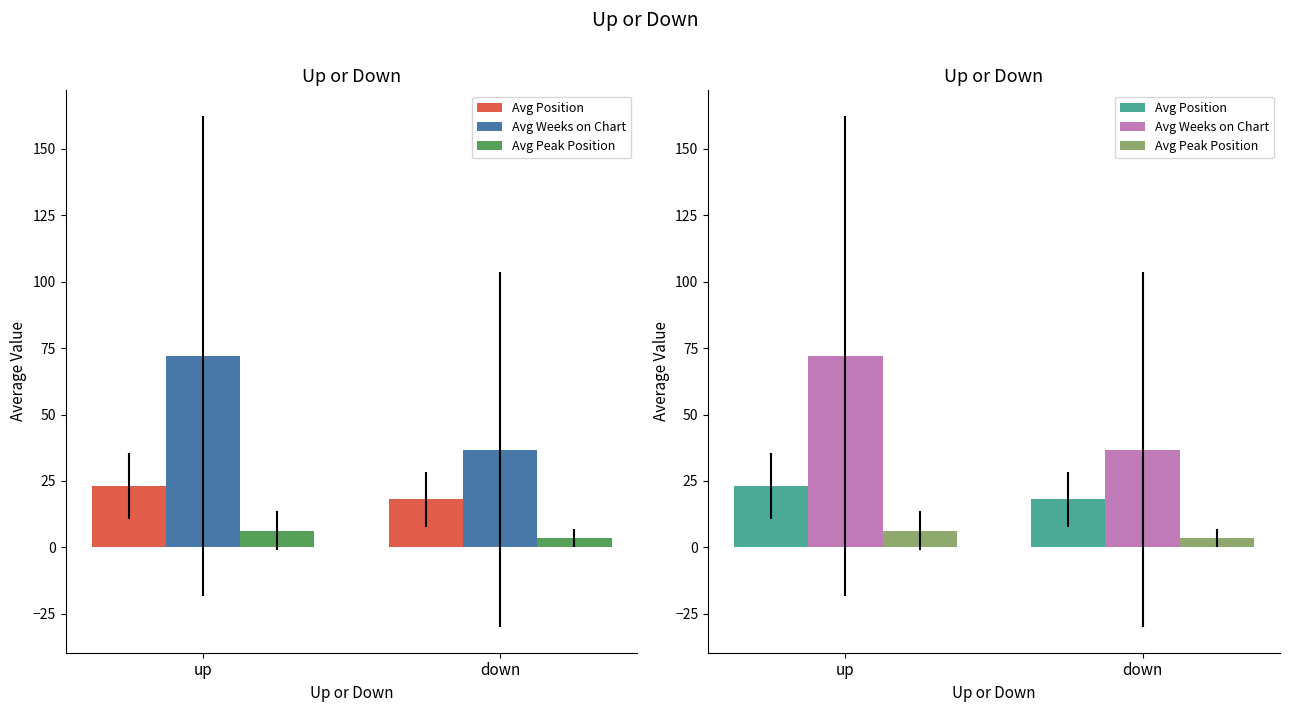

Is the value of Avg Position at down greater than the value of Avg Peak Position at down?

Yes